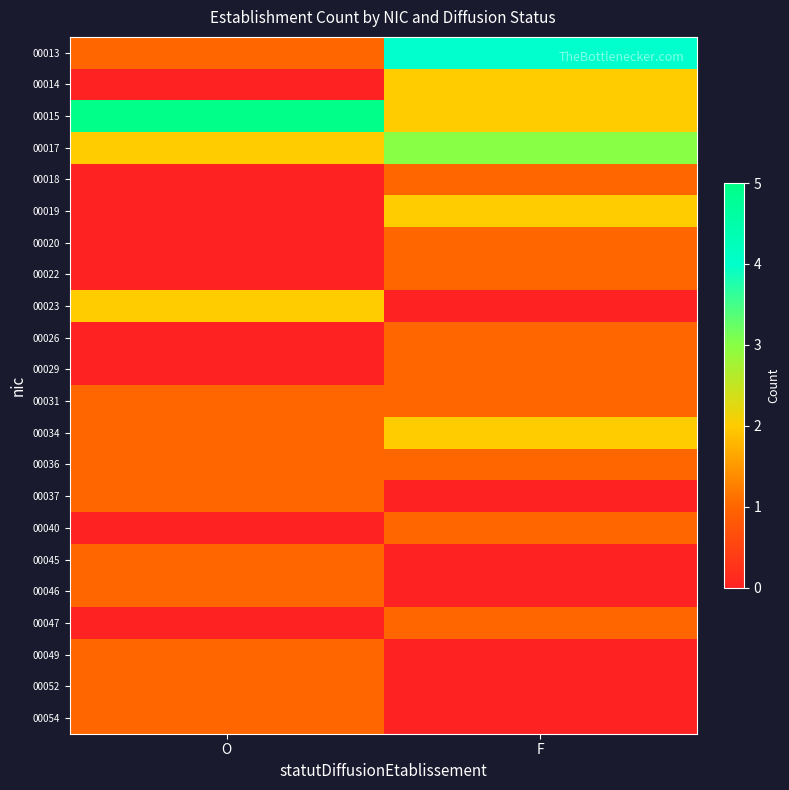

Between O and F, which series saw the biggest shift?

00013